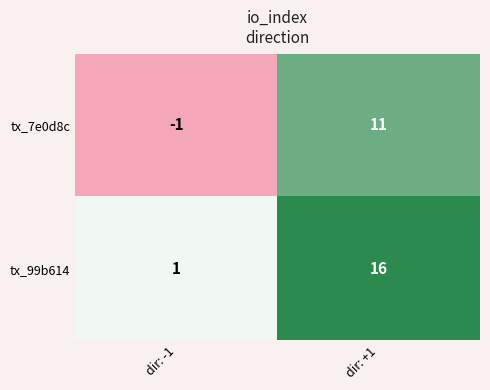

What is the difference between the tx_7e0d8c values at dir: -1 and dir: +1?

12